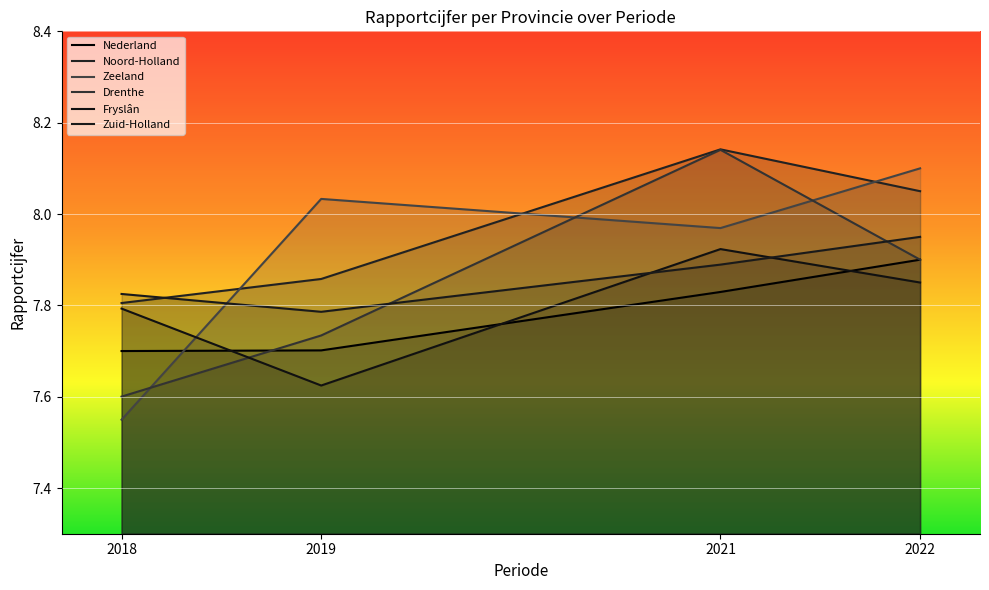

What is the difference between the second highest and minimum values in the Nederland series?

0.1